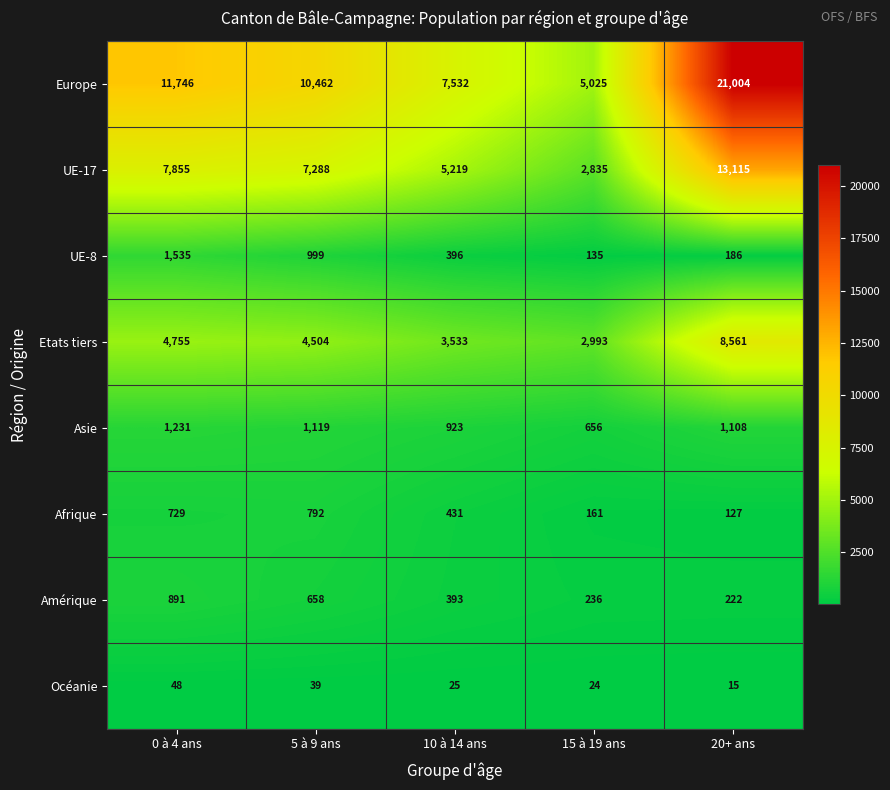

Which category has the lowest value in the UE-8 series?

15 à 19 ans